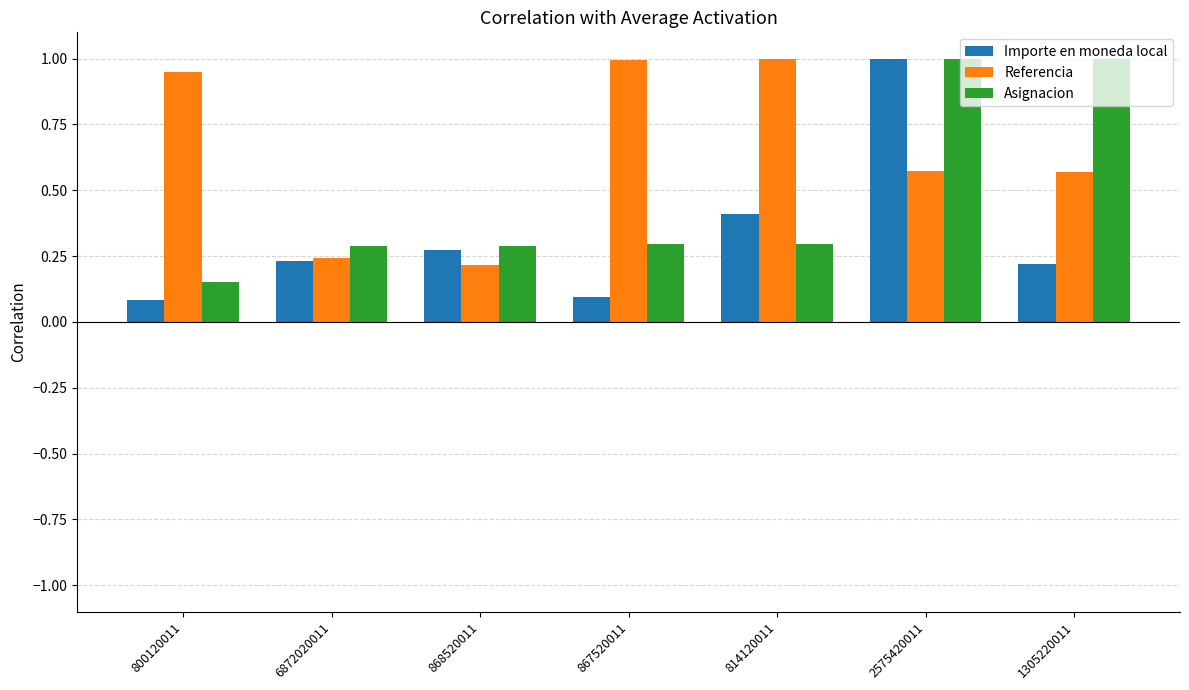

Where is Asignacion nearest to the value 0?

800120011